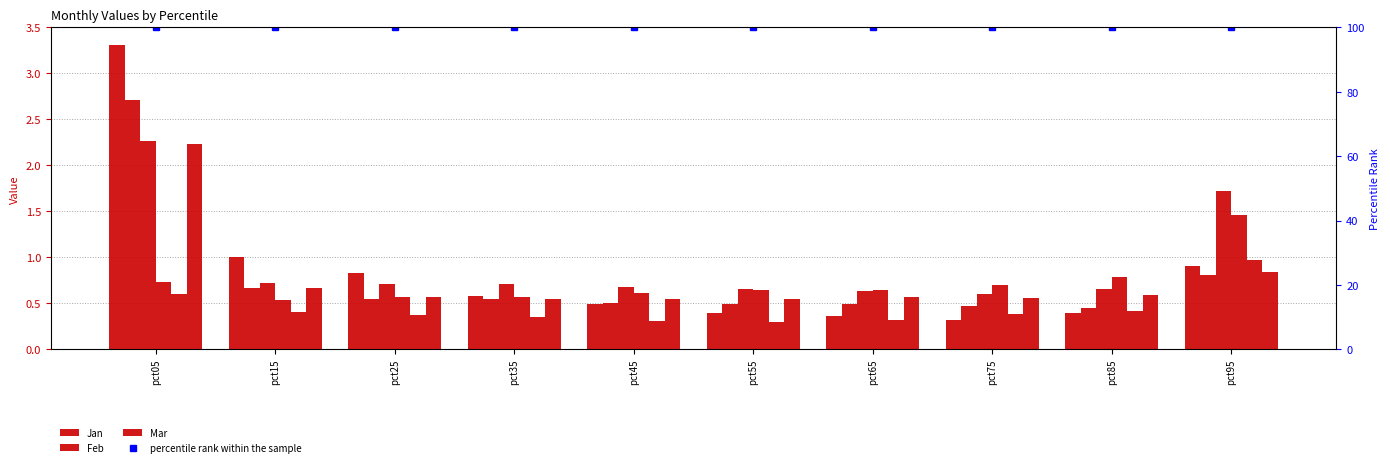

Is the value of Jan at pct25 greater than the value of Feb at pct75?

Yes